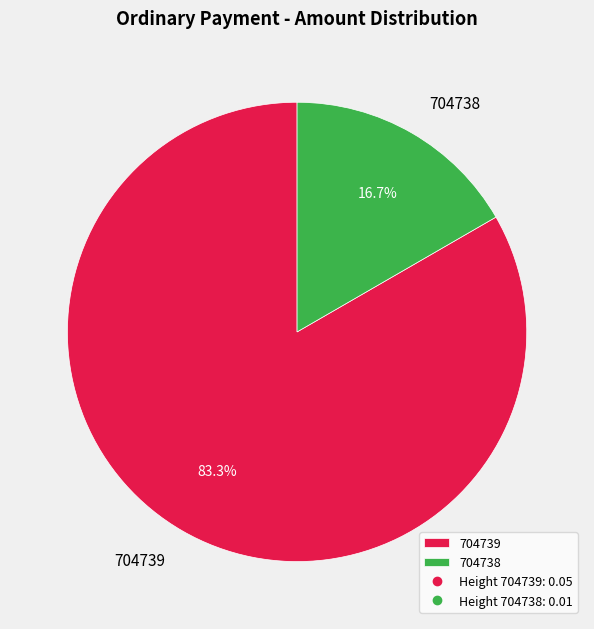

Combined, what portion of the pie is 704738 and 704739?

100.0%